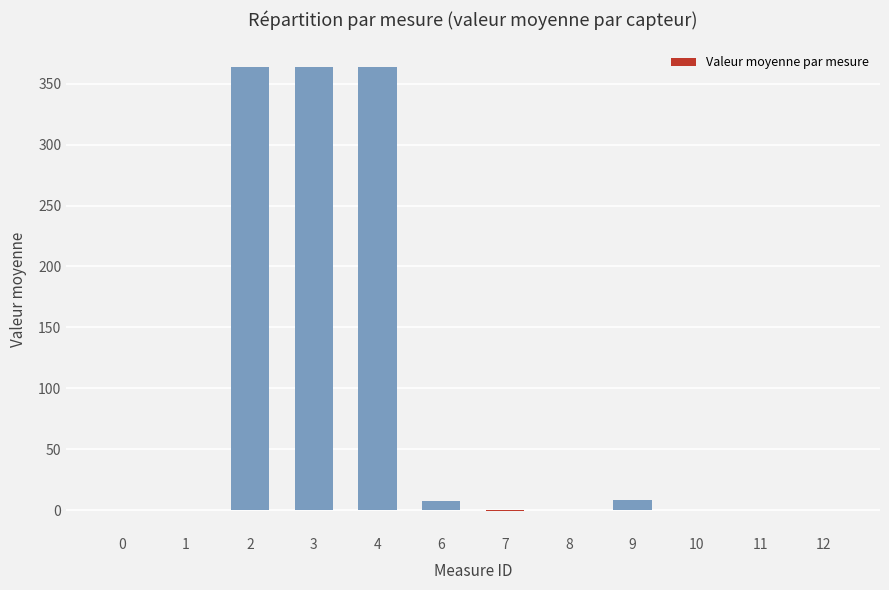

The chart shows a value of -0.1 at 11. True or false?

True